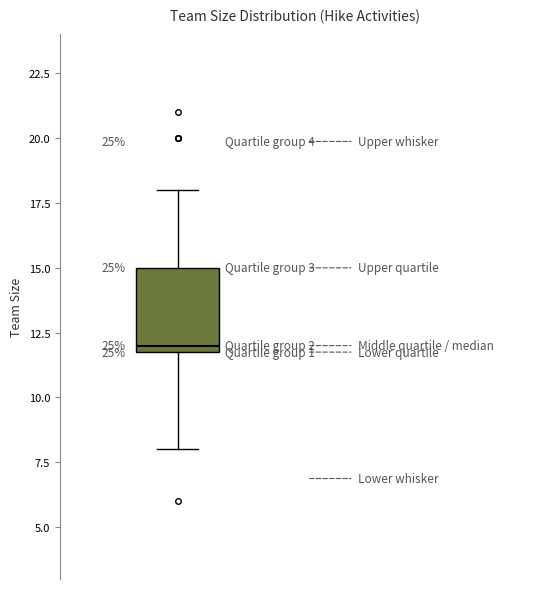

Transcribe this box plot: give where the median line is, the range the box spans, and where the two whiskers end, as read against the y-axis. The values are not printed on the chart, so give them approximately, as read against the axis.

median 12 (just above the box's lower edge), box 12 to 15, whiskers 8 to 18